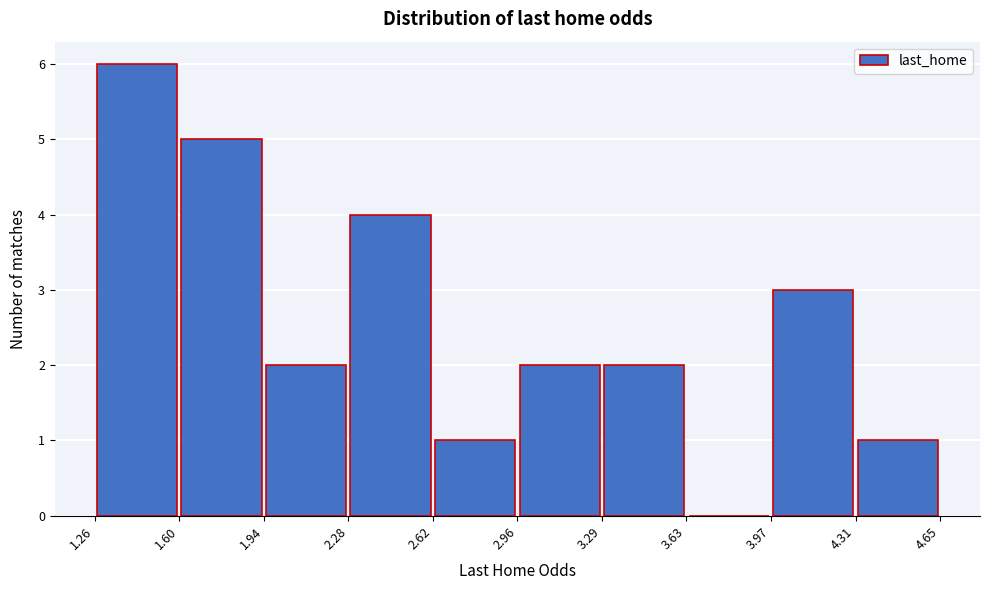

Reading left to right, transcribe this chart: for each bar, give the range it covers on the x-axis and its height. The values are not printed on the chart, so give them approximately, as read against the axis.

1.26 to 1.60: 6
1.60 to 1.94: 5
1.94 to 2.28: 2
2.28 to 2.62: 4
2.62 to 2.96: 1
2.96 to 3.29: 2
3.29 to 3.63: 2
3.63 to 3.97: 0
3.97 to 4.31: 3
4.31 to 4.65: 1